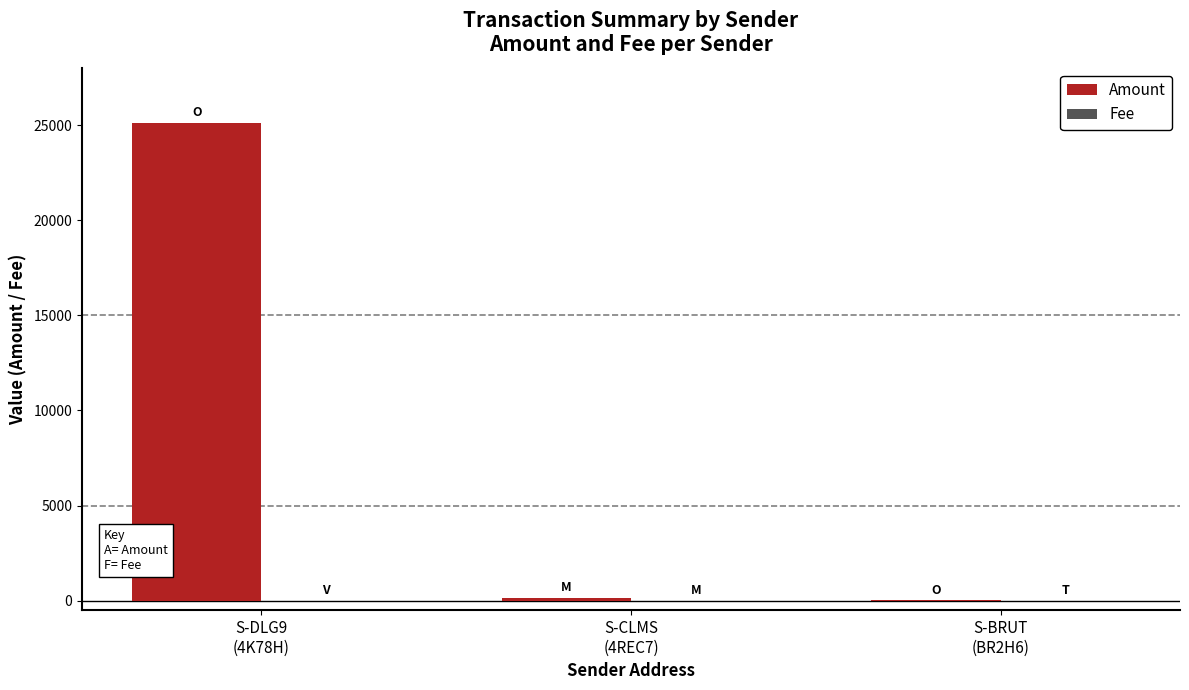

How many groups of bars are there?

3